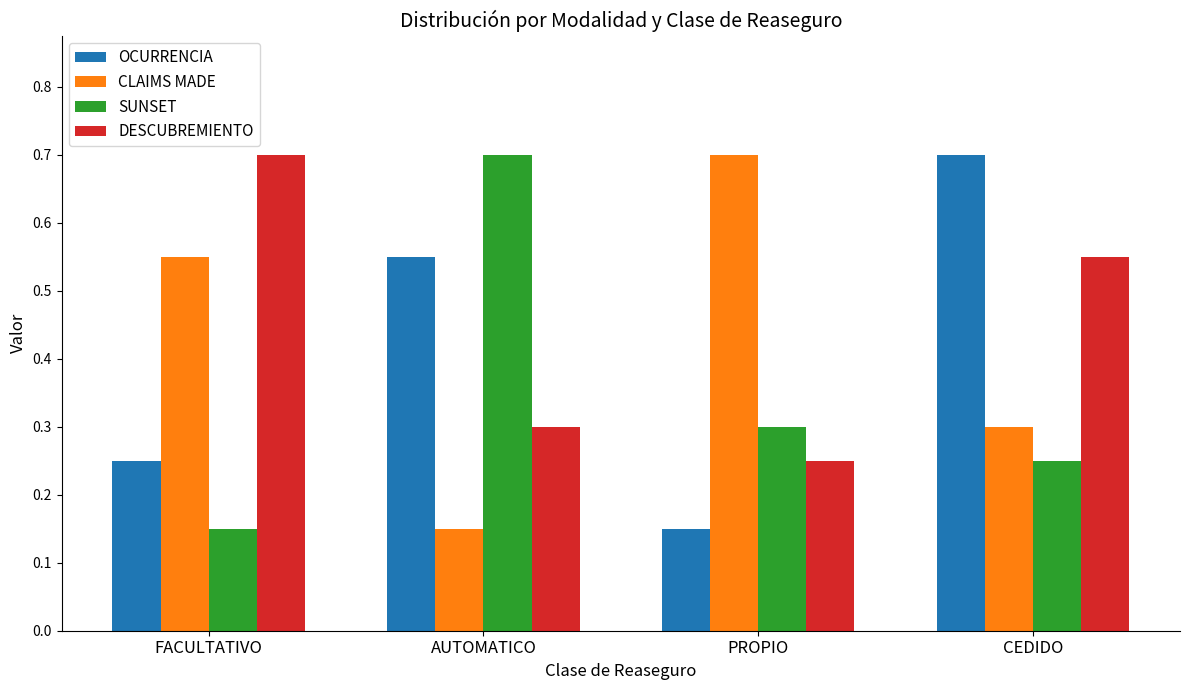

What is the value of the CLAIMS MADE bar at the 4th from the left?

0.3